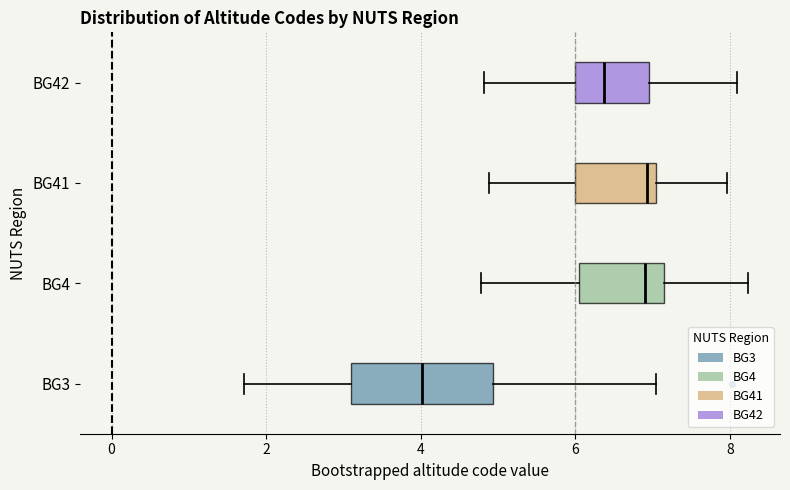

Reading bottom to top, read every box against the x-axis: the position of its median line, the range the box covers, and the ends of its whiskers. The values are not printed on the chart, so give them approximately, as read against the axis.

BG3: median 4.0, box 3.0 to 5.0, whiskers 1.8 to 7.0
BG4: median 6.8, box 6.0 to 7.2, whiskers 4.8 to 8.2
BG41: median 7.0 (just left of the box's right edge), box 6.0 to 7.0, whiskers 4.8 to 8.0
BG42: median 6.4, box 6.0 to 7.0, whiskers 4.8 to 8.0